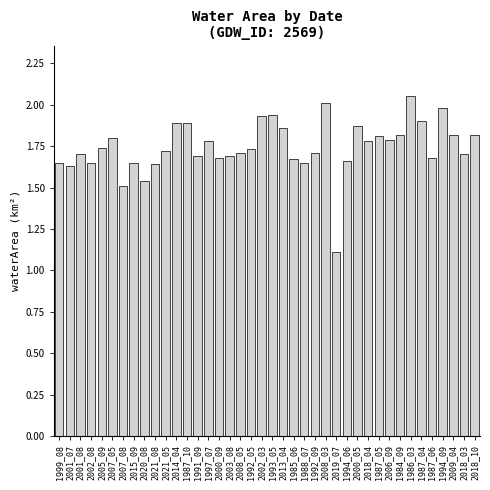

What is the difference between the second highest and second lowest values?

0.5